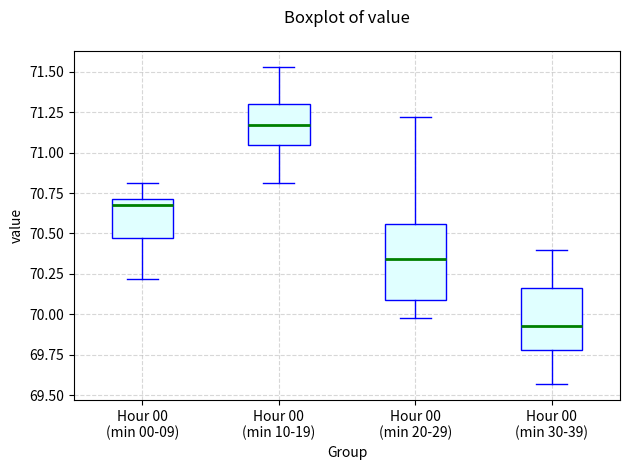

Reading left to right, read every box against the y-axis: the position of its median line, the range the box covers, and the ends of its whiskers. The values are not printed on the chart, so give them approximately, as read against the axis.

Hour 00 (min 00-09): median 70.70 (just below the box's upper edge), box 70.50 to 70.70, whiskers 70.20 to 70.80
Hour 00 (min 10-19): median 71.15, box 71.05 to 71.30, whiskers 70.80 to 71.55
Hour 00 (min 20-29): median 70.35, box 70.10 to 70.55, whiskers 70.00 to 71.20
Hour 00 (min 30-39): median 69.95, box 69.80 to 70.15, whiskers 69.55 to 70.40